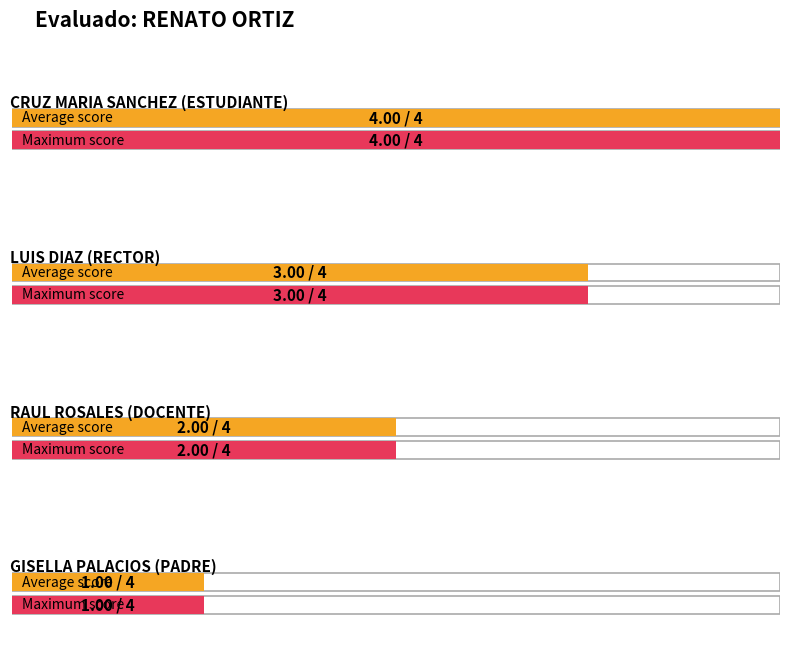

List the series in order of their overall mean, lowest first.

PADRE, DOCENTE, RECTOR, ESTUDIANTE